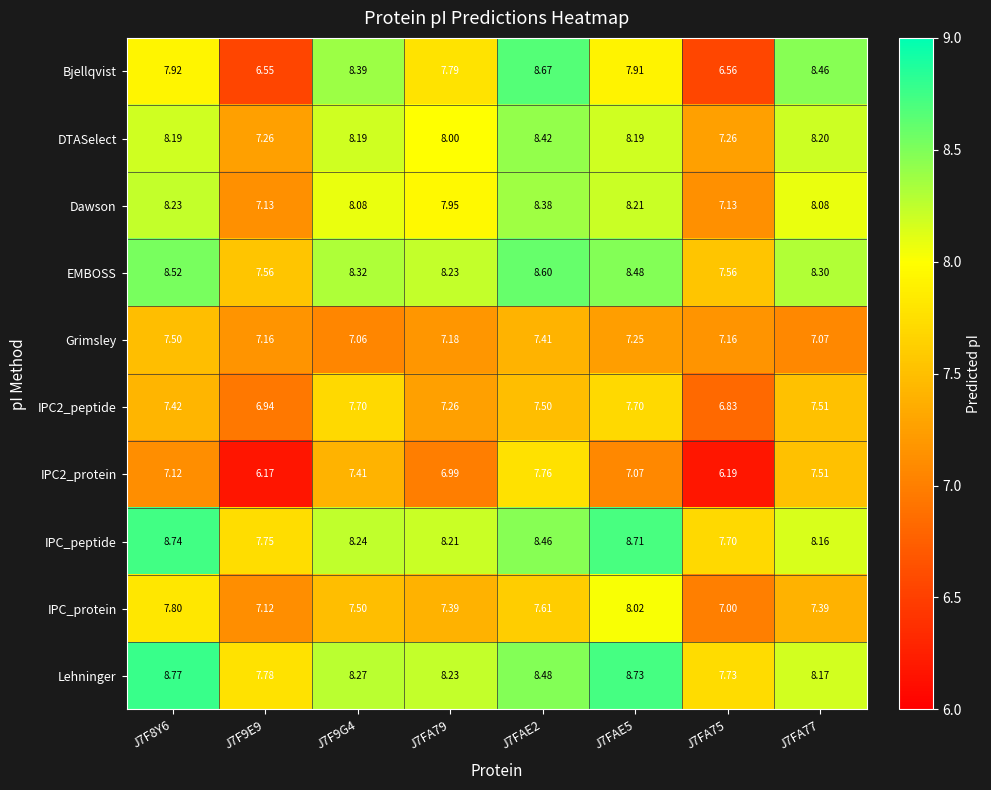

How many values in the IPC2_protein series exceed 7?

5